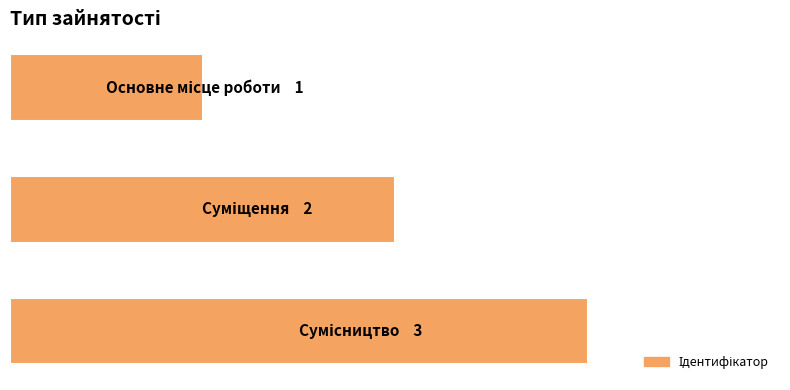

What is the difference between the second highest and minimum values?

1